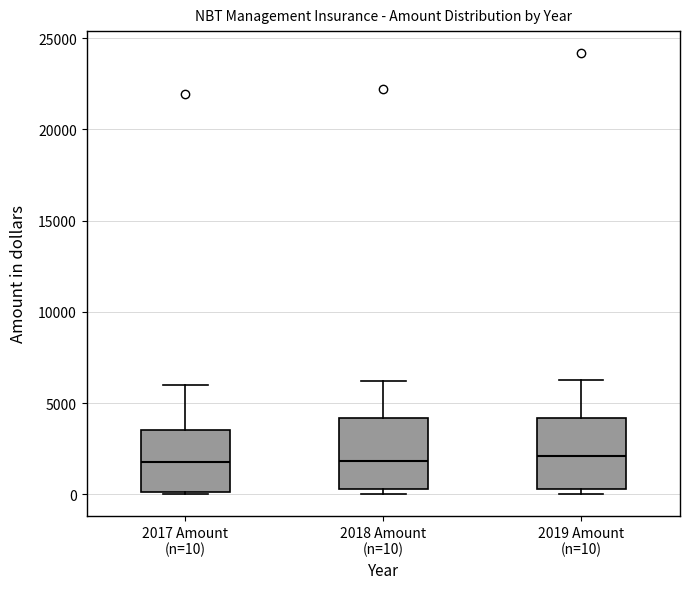

Where does the median line of the box for 2017 Amount (n=10) sit on the y-axis? The values are not printed on the chart, so give them approximately, as read against the axis.

2000